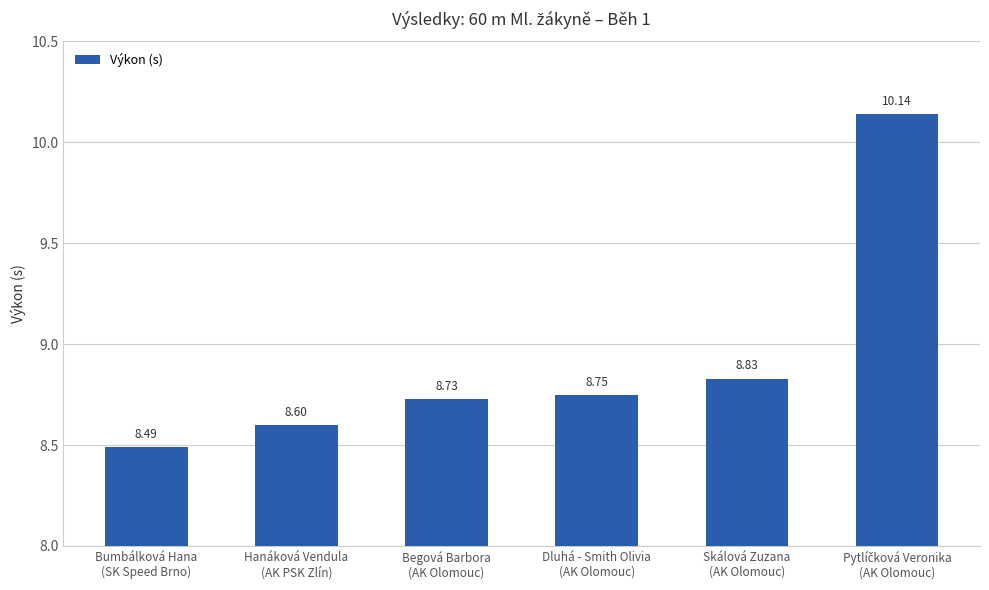

The value at Begová Barbora
(AK Olomouc) is 8.7. True or false?

True